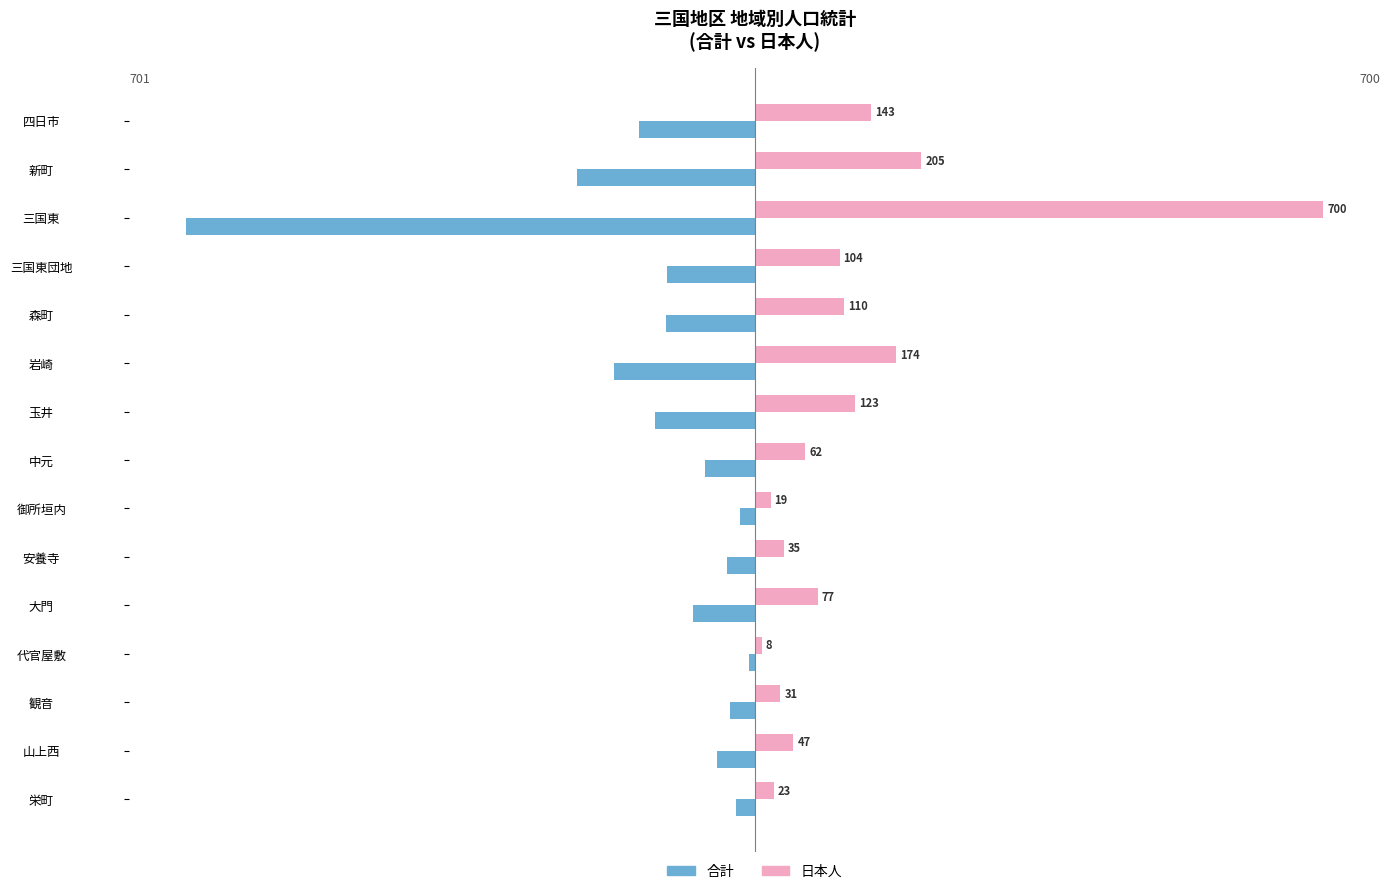

What is the maximum value for 日本人?

700